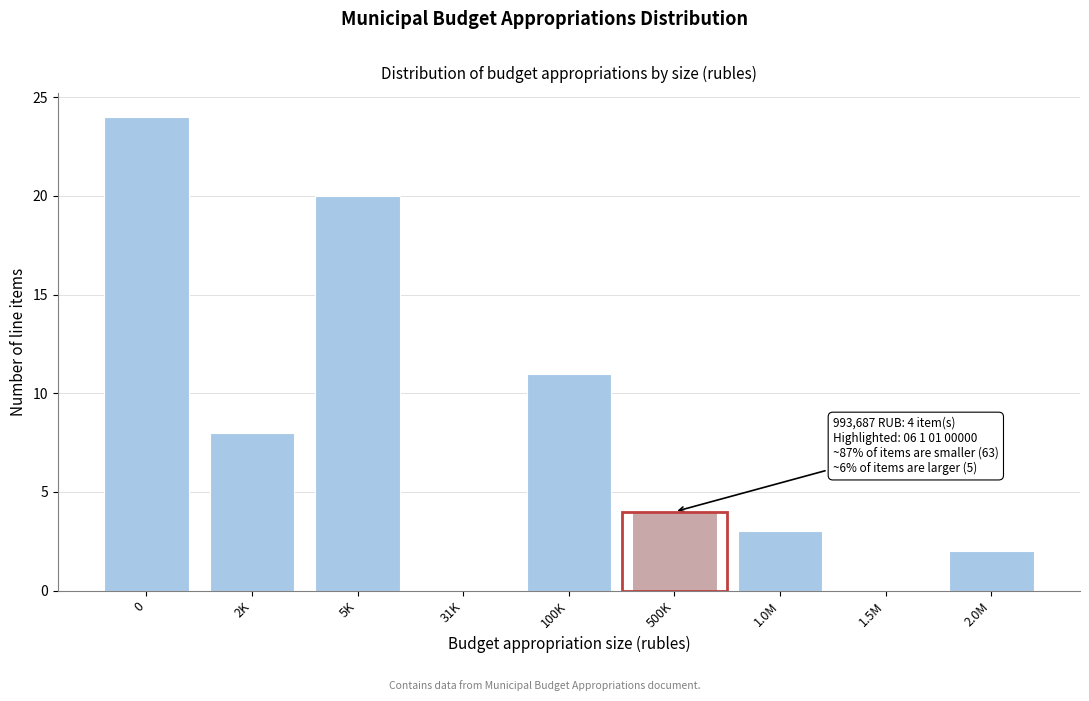

Reading left to right, what are all the values shown in this chart?

0=24	2K=8	5K=20	31K=0	100K=11	500K=4	1.0M=3	1.5M=0	2.0M=2